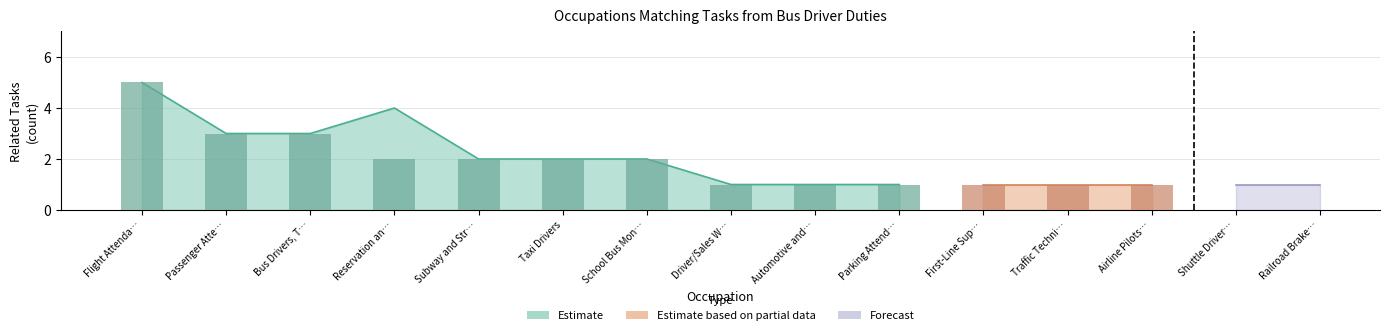

Which category has the lowest value across all series?

Driver/Sales Workers